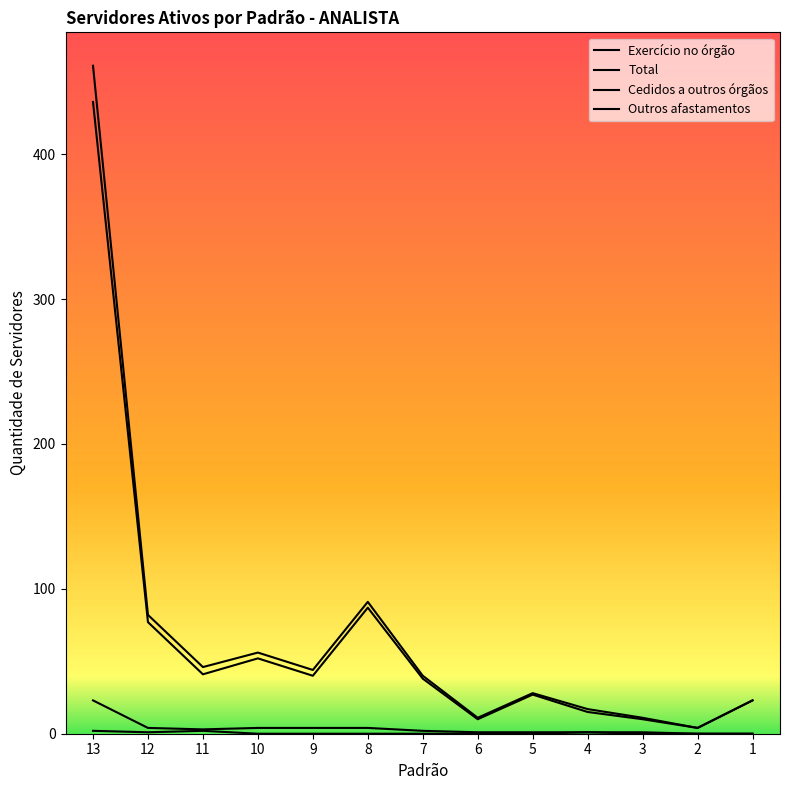

Reading right to left, transcribe all the data shown in this chart.

Exercício no órgão: 23	4	10	15	27	10	38	87	40	52	41	77	436
Total: 23	4	11	17	28	11	40	91	44	56	46	82	461
Cedidos a outros órgãos: 0	0	0	1	1	1	2	4	4	4	3	4	23
Outros afastamentos: 0	0	1	1	0	0	0	0	0	0	2	1	2